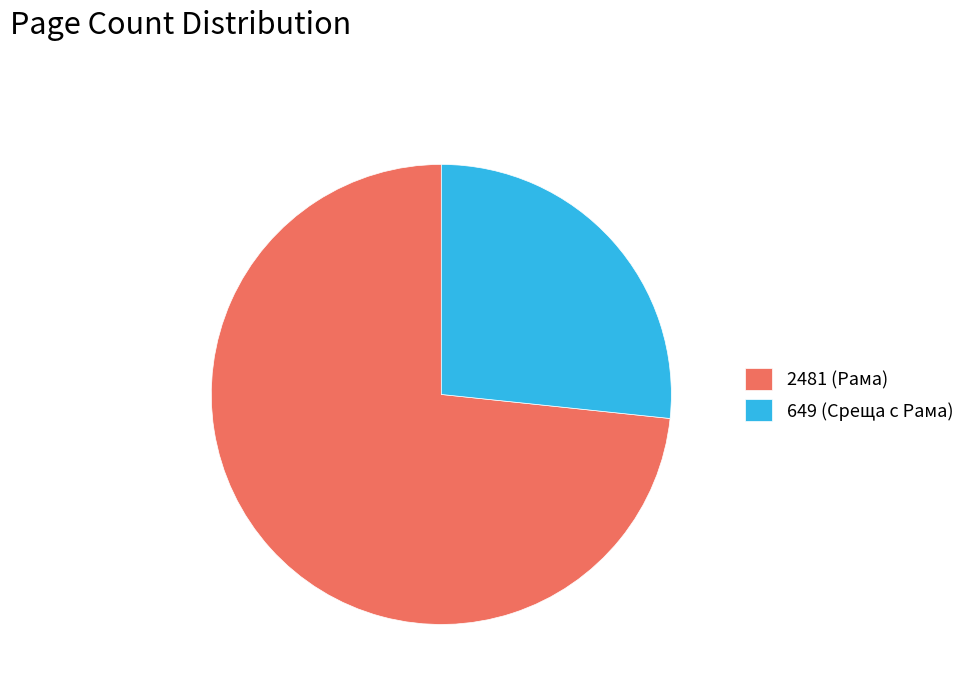

Is it true that 649 (Среща с Рама) is 35% of the pie?

False